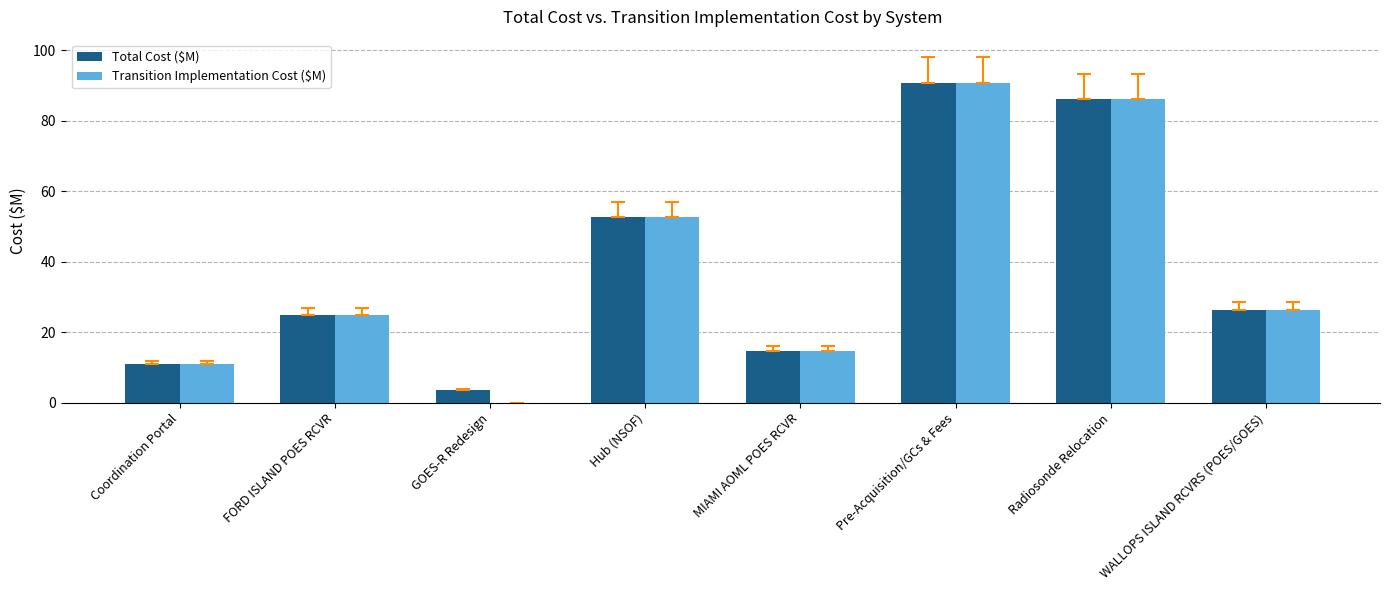

How many values in the Total Cost ($M) series exceed 26?

4